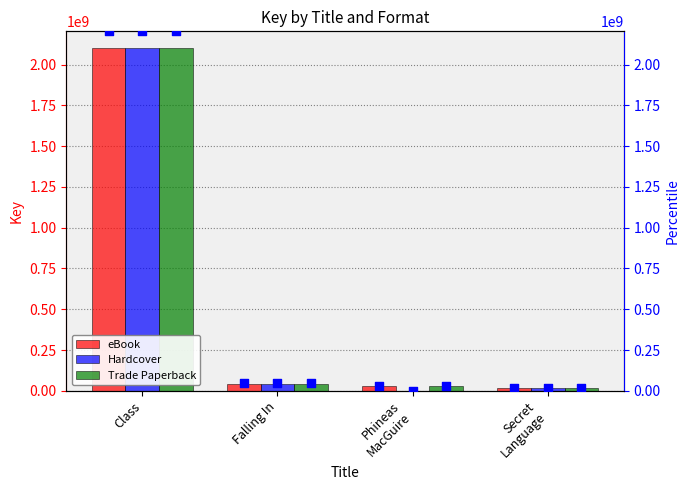

Which series reaches the maximum Y coordinate?

eBook pct